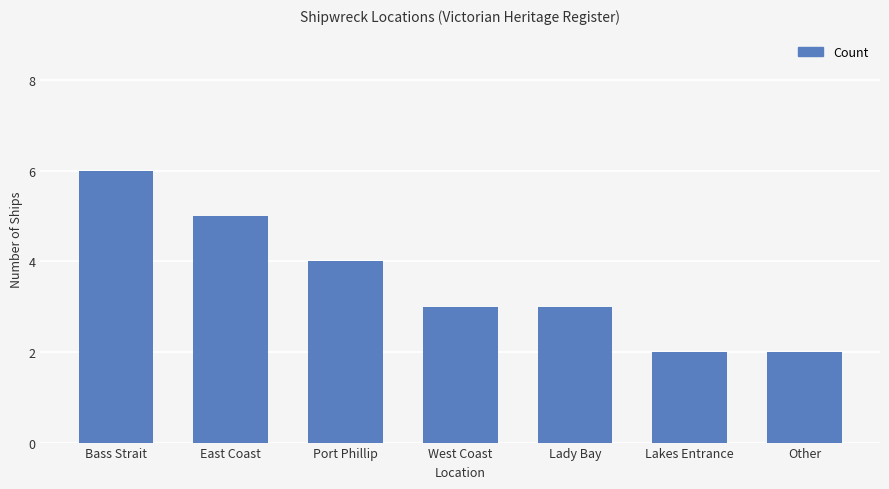

What is the ratio of the value at Port Phillip to the value at Lady Bay?

1.3